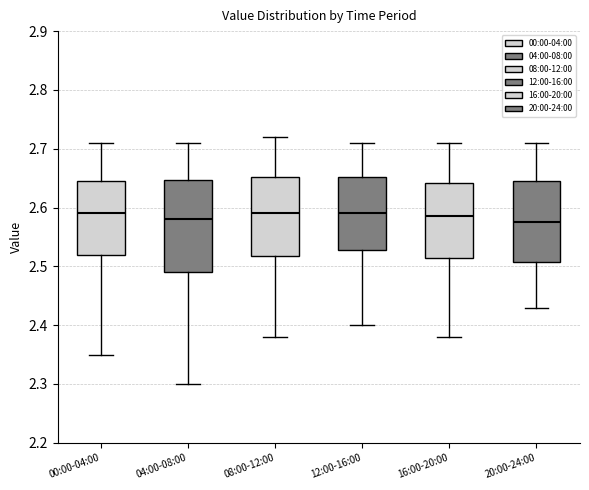

Where does the lower whisker of the box for 16:00-20:00 end on the y-axis? The values are not printed on the chart, so give them approximately, as read against the axis.

2.38